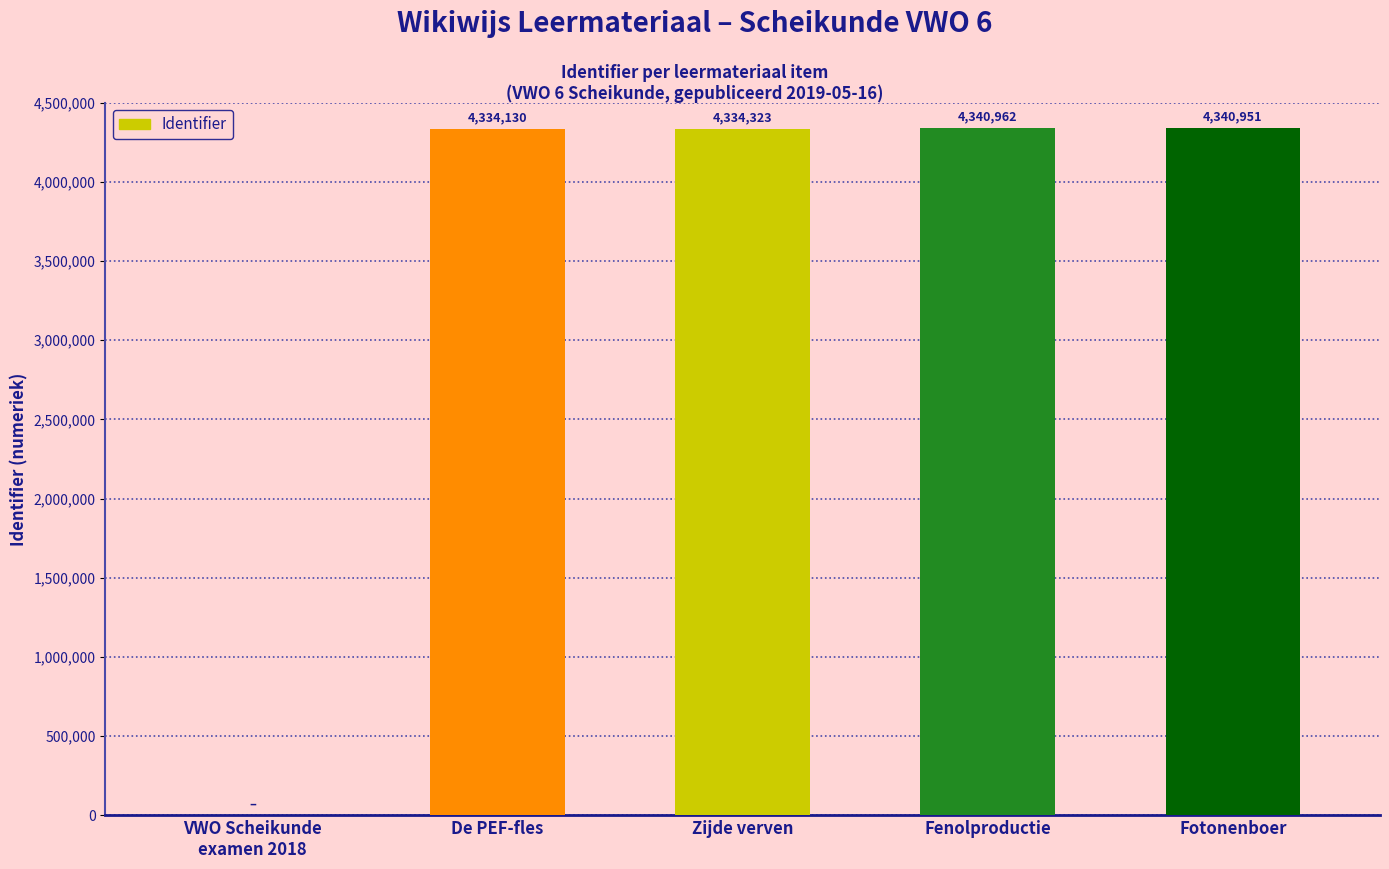

What is the sum of all values?

17350366